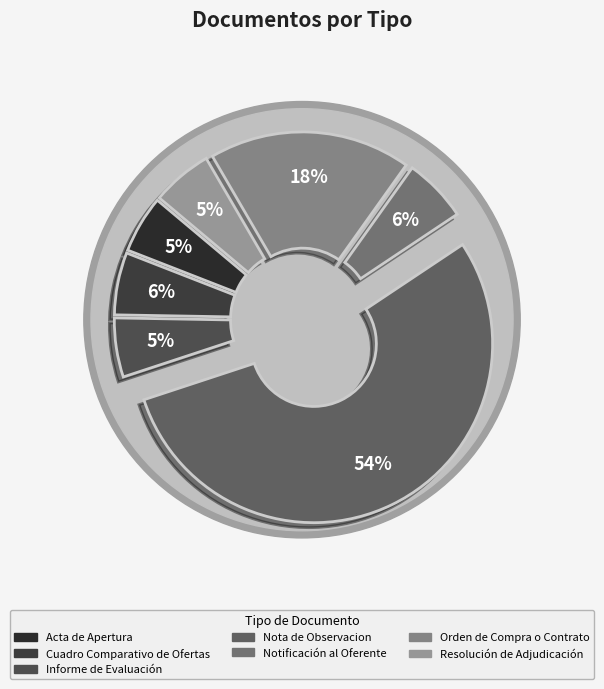

Combined, what portion of the pie is Acta de Apertura and Notificación al Oferente?

11.0%